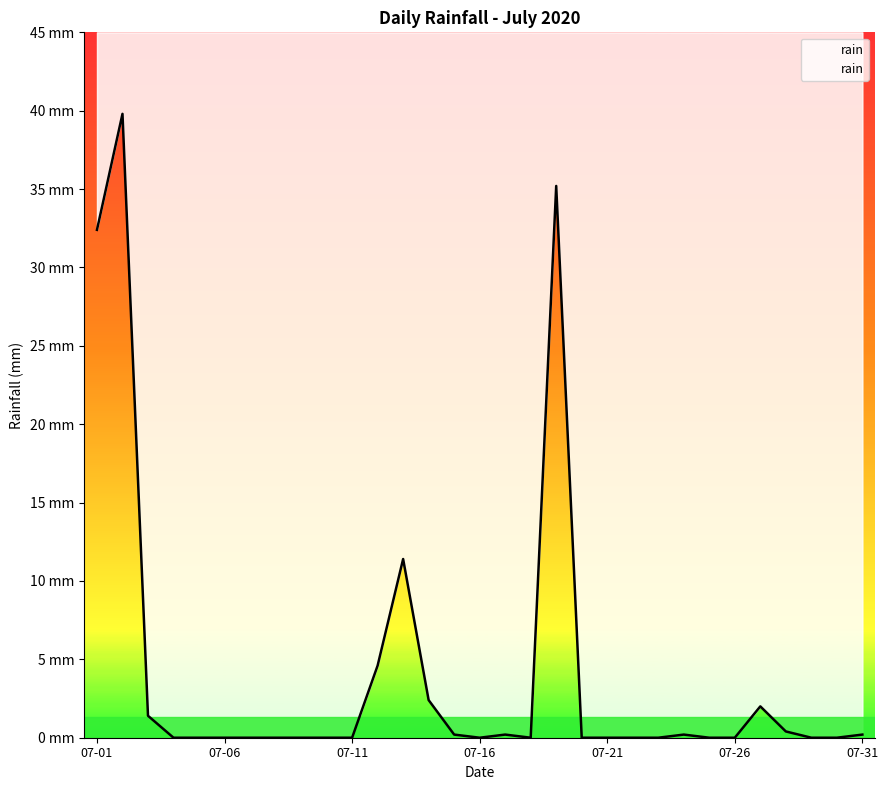

Between 07-31 and 07-16, which is larger?

07-31